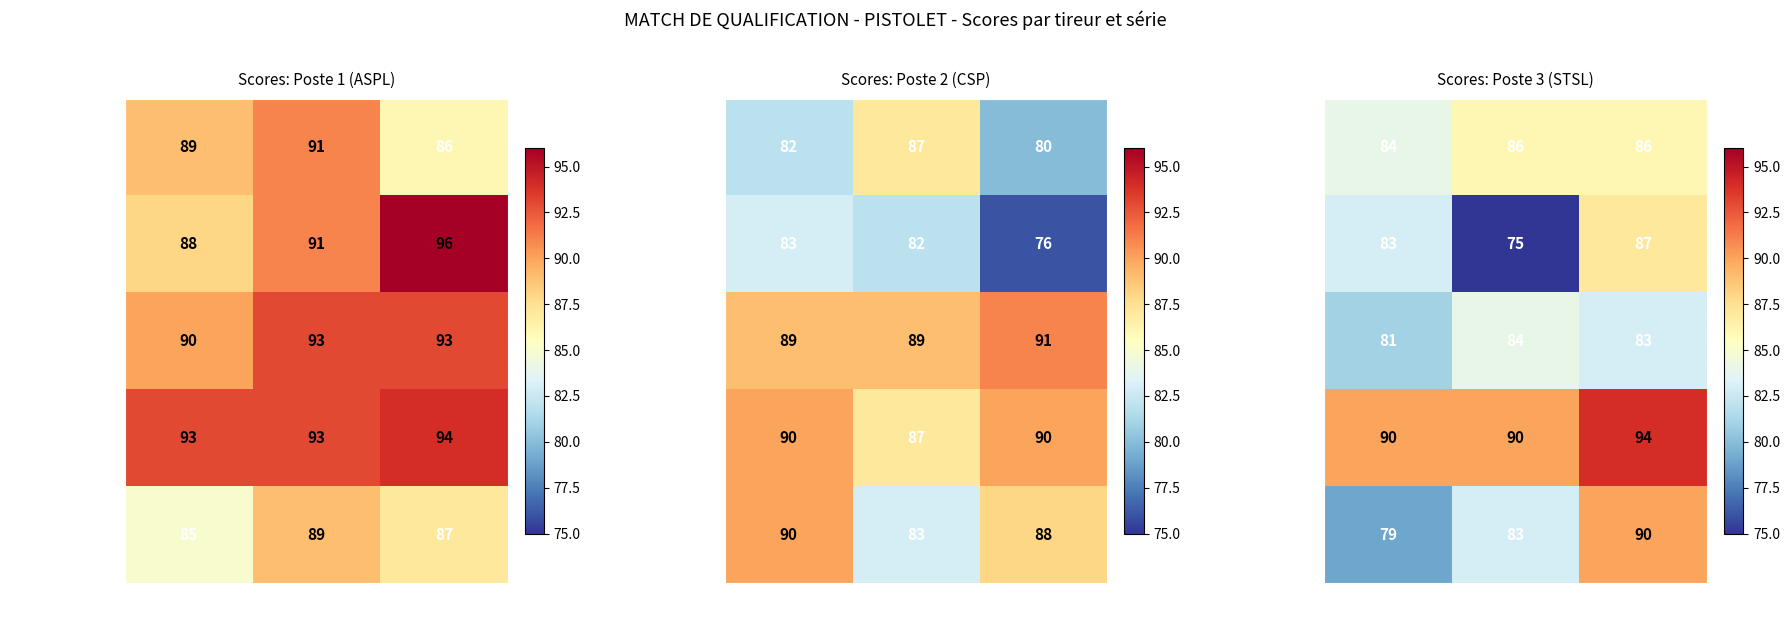

What is the minimum value for Sagnes Joel?

75